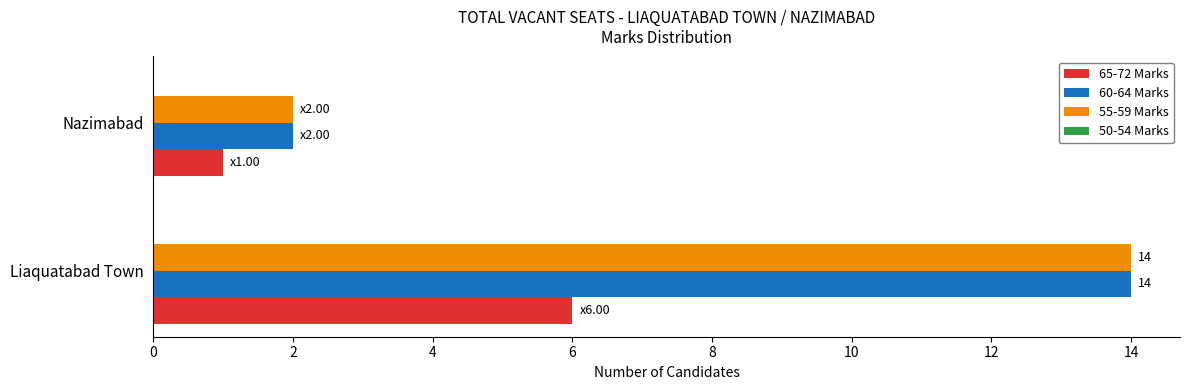

What is the highest value of the 55-59 Marks series?

14